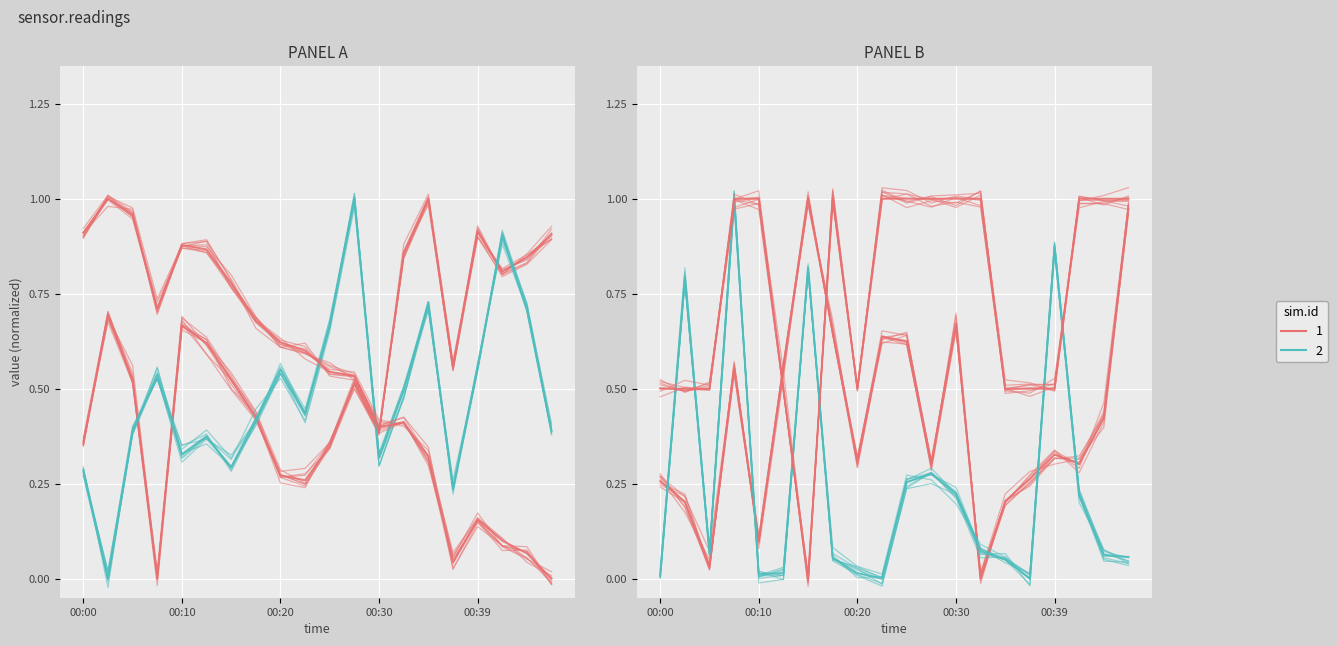

Is this an area chart (filled region under the line)?

No